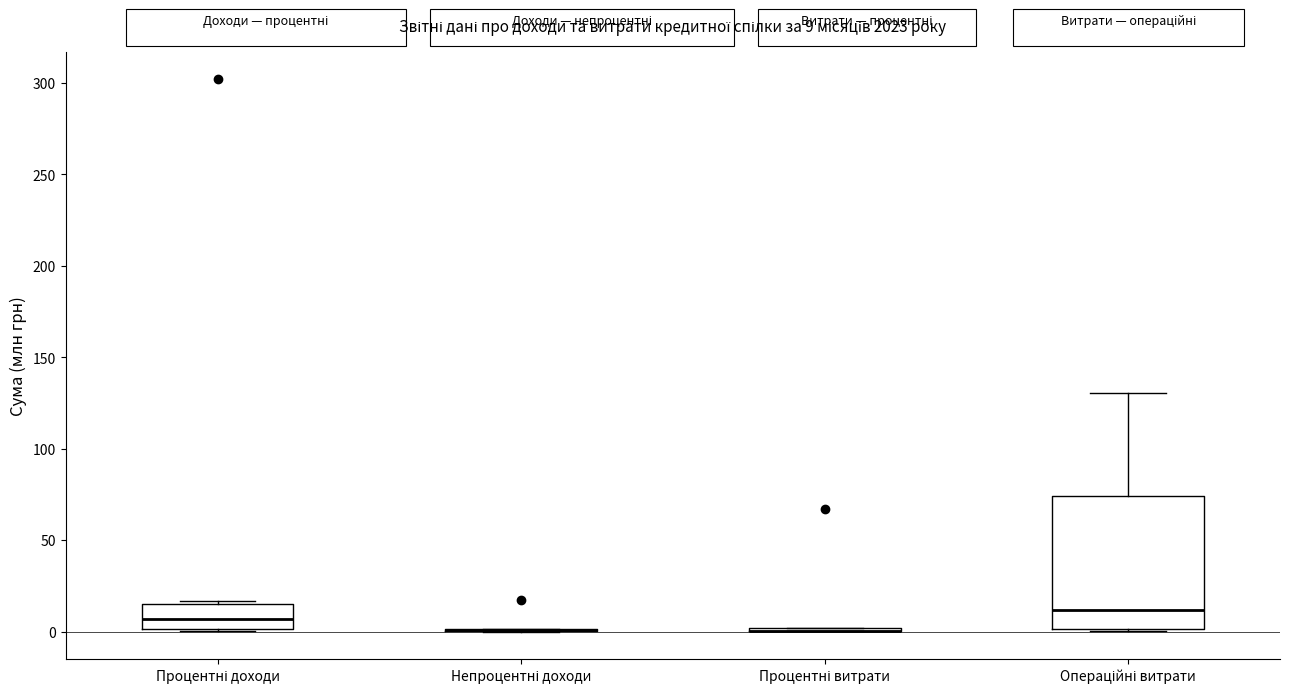

Comparing the boxes themselves (not the whiskers), which one is the tallest?

Операційні витрати